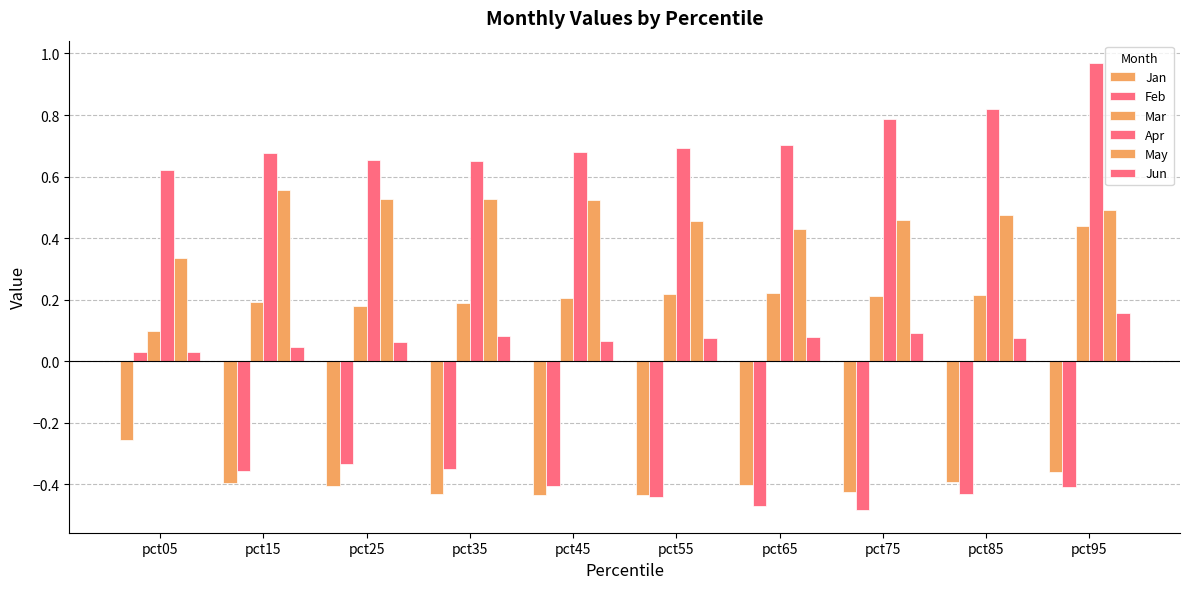

Which series has the widest spread of values?

Feb